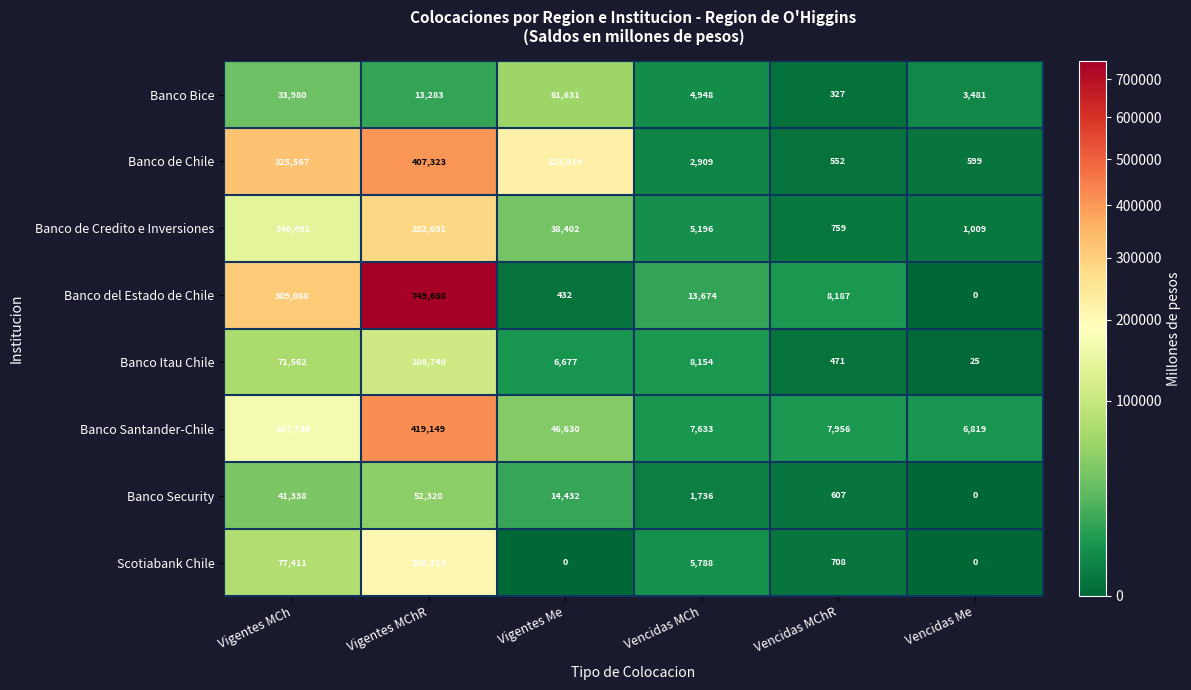

Which series has the largest total across all categories?

Banco del Estado de Chile